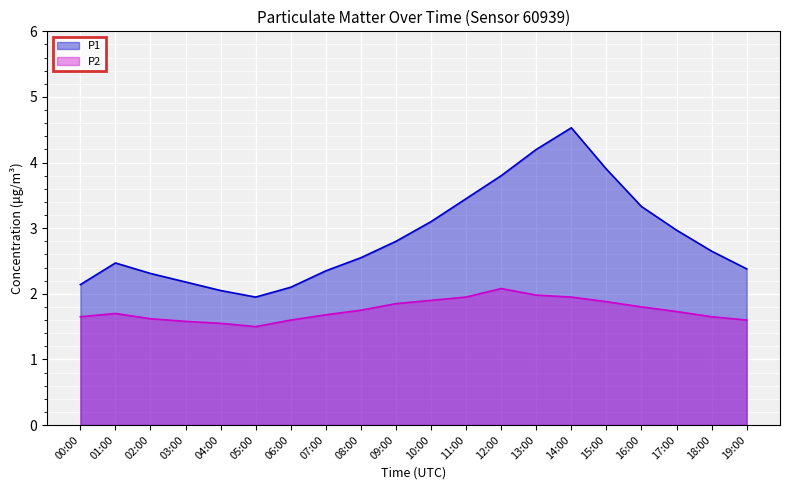

What position from the right is 16:00?

4